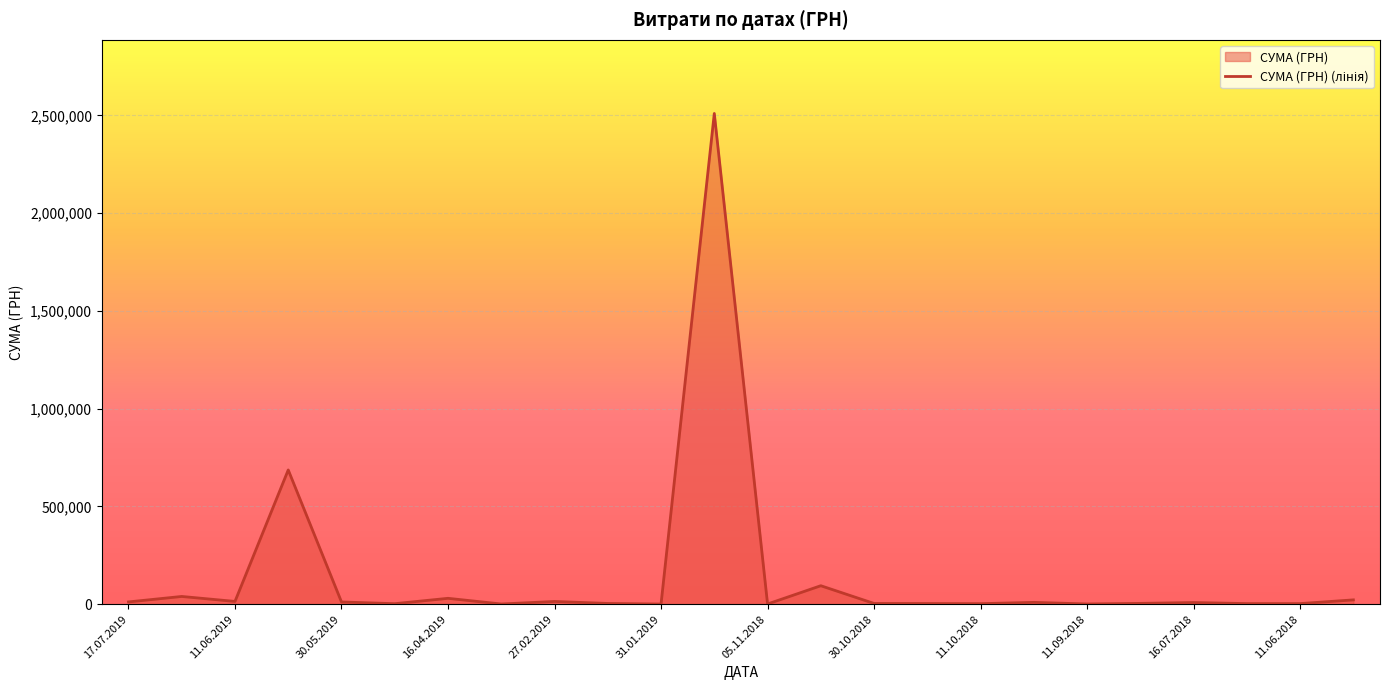

Count the number of values greater than 8625.

12